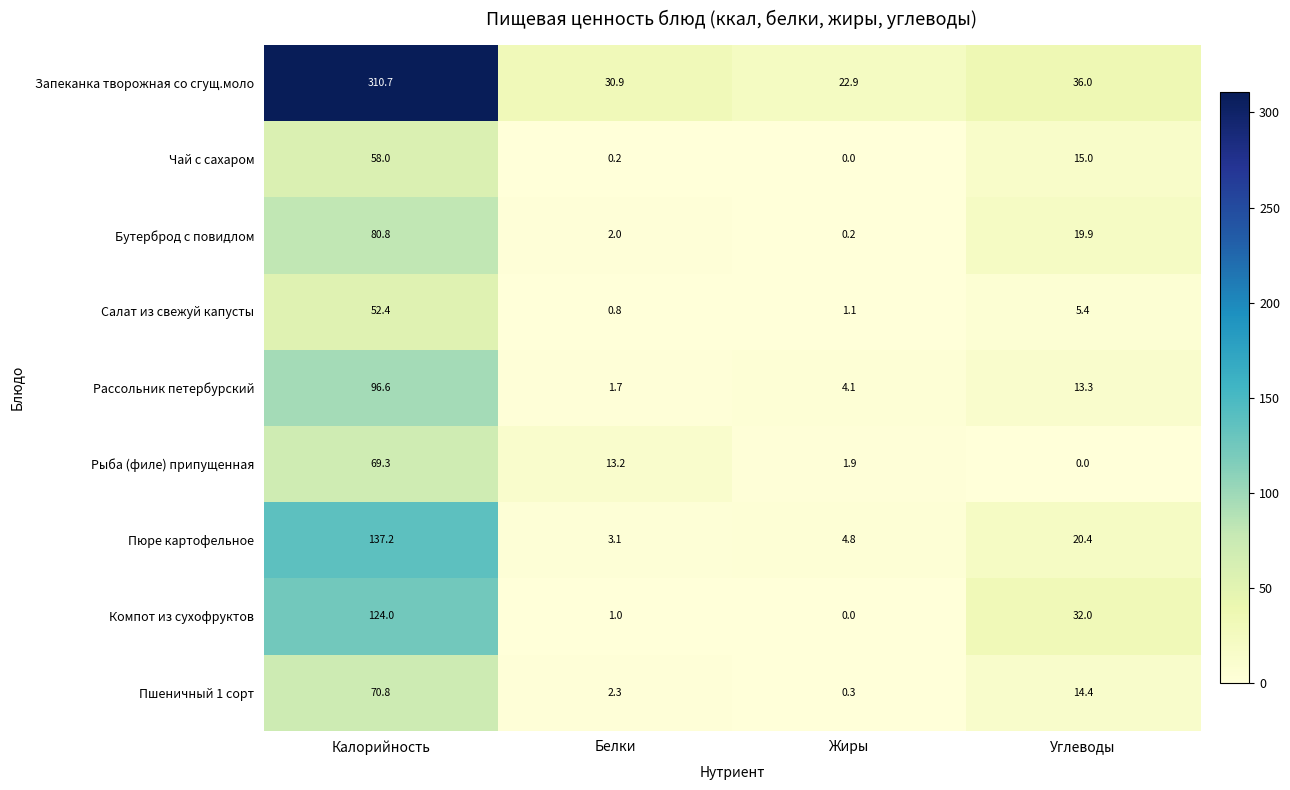

At which label does Рыба (филе) припущенная first exceed 13?

Калорийность